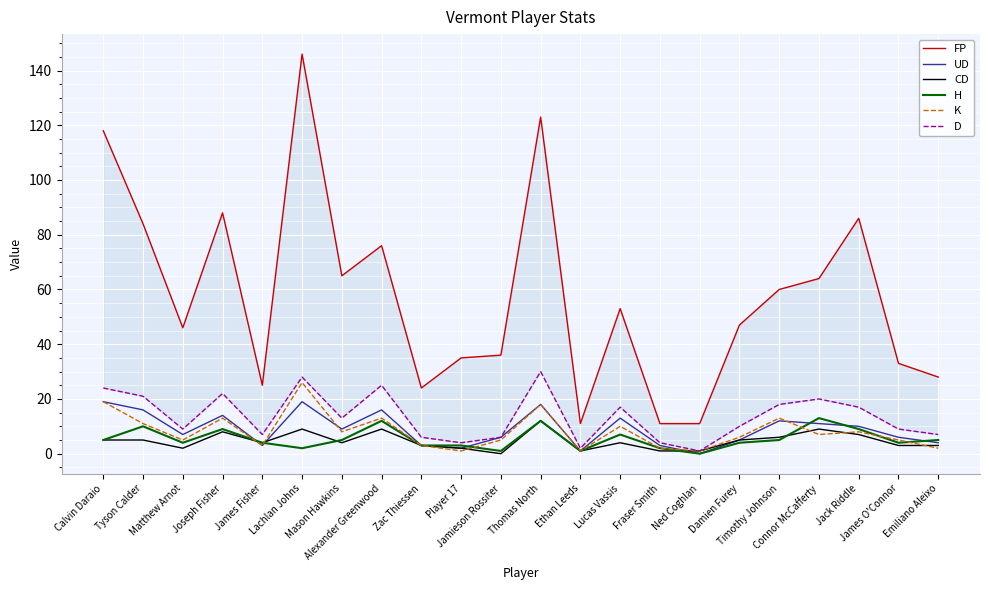

Reading left to right, what are all the values shown in this chart?

FP: 118	84	46	88	25	146	65	76	24	35	36	123	11	53	11	11	47	60	64	86	33	28
UD: 19	16	7	14	3	19	9	16	3	2	6	18	1	13	3	0	5	12	11	10	6	4
CD: 5	5	2	8	4	9	4	9	3	2	0	12	1	4	1	1	5	6	9	7	3	3
H: 5	10	4	9	4	2	5	12	3	3	1	12	1	7	2	0	4	5	13	9	4	5
K: 19	11	5	13	3	26	8	13	3	1	5	18	1	10	2	1	6	13	7	8	5	2
D: 24	21	9	22	7	28	13	25	6	4	6	30	2	17	4	1	10	18	20	17	9	7